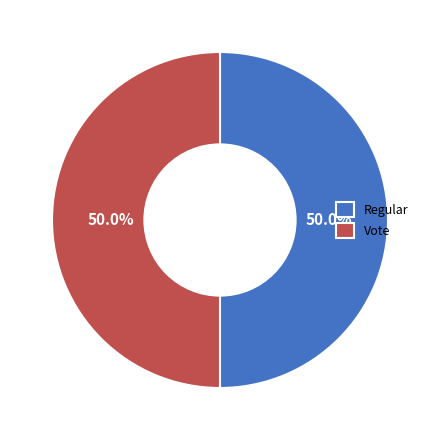

The Regular slice represents 57% of the pie. True or false?

False